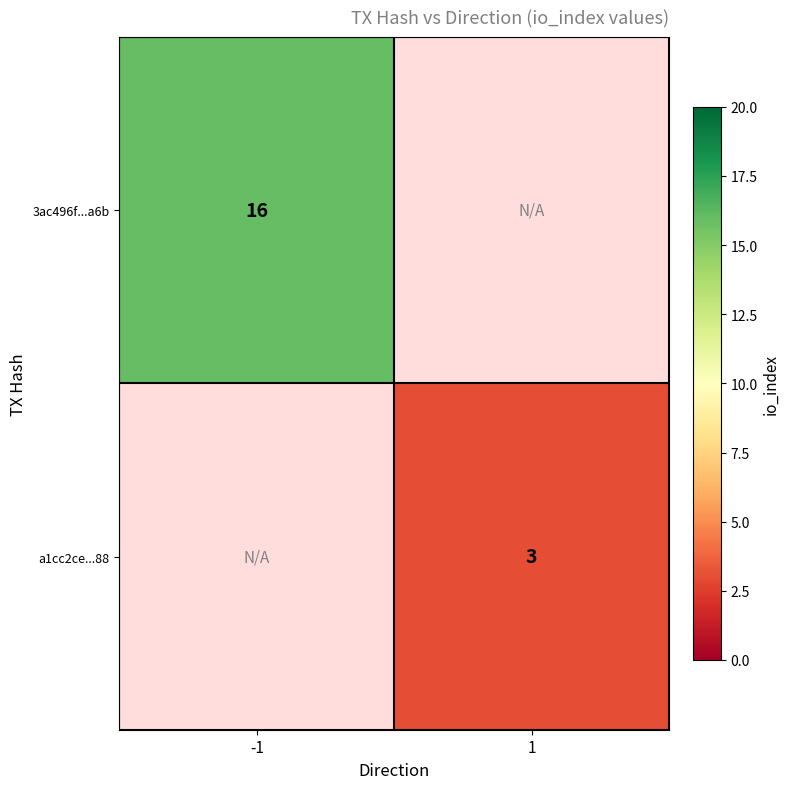

The a1cc2ce...88 series shows 3 at 1. True or false?

True